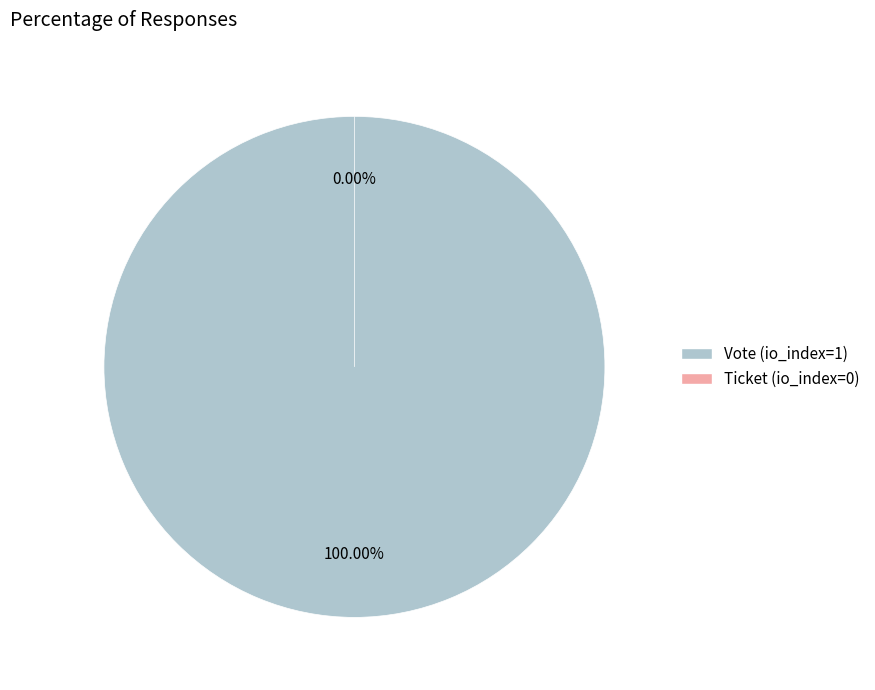

Is Vote (io_index=1) the majority of the pie?

Yes